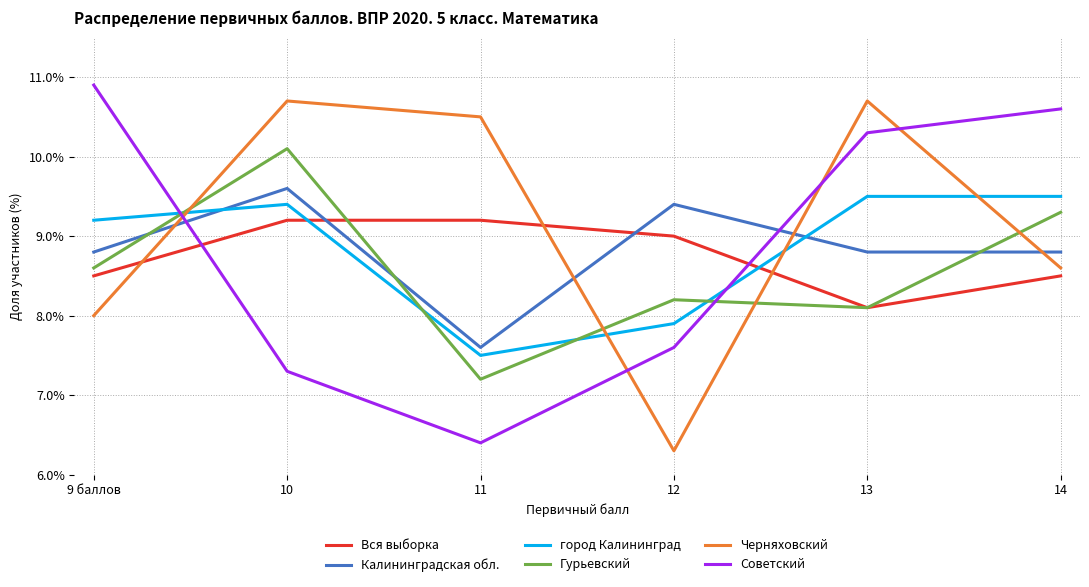

What is the minimum value for Черняховский?

6.3